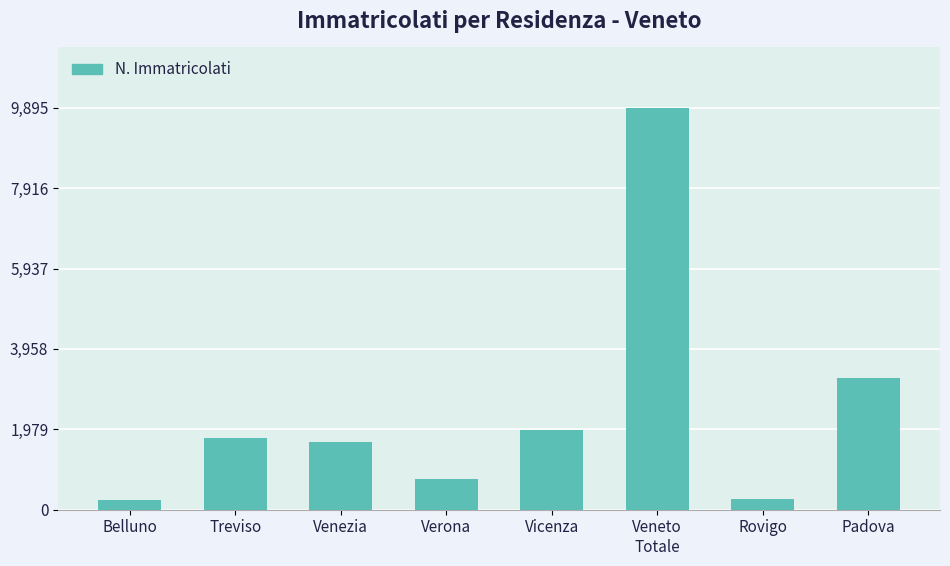

Does the chart contain stacked bars?

No